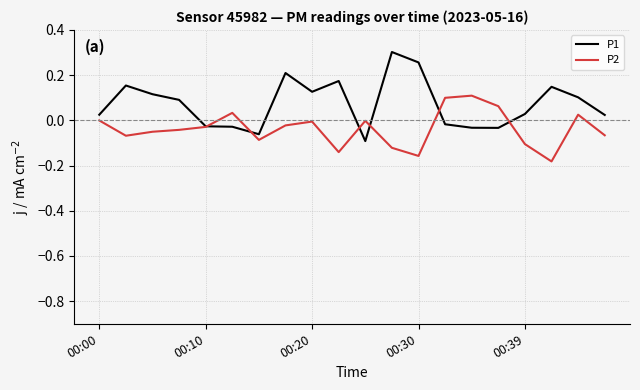

Rank the series by their maximum value, from lowest to highest.

P2, P1